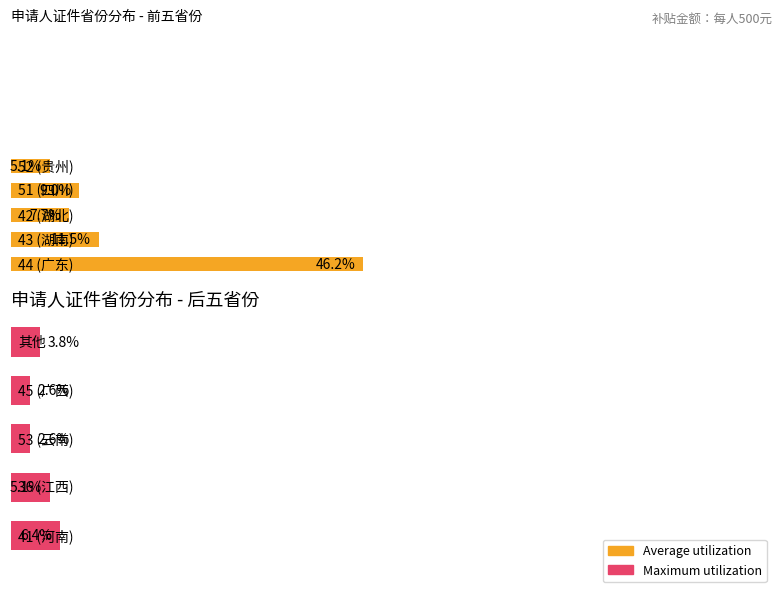

Is the value of Maximum utilization at 0 greater than the value of Average utilization at 0?

No